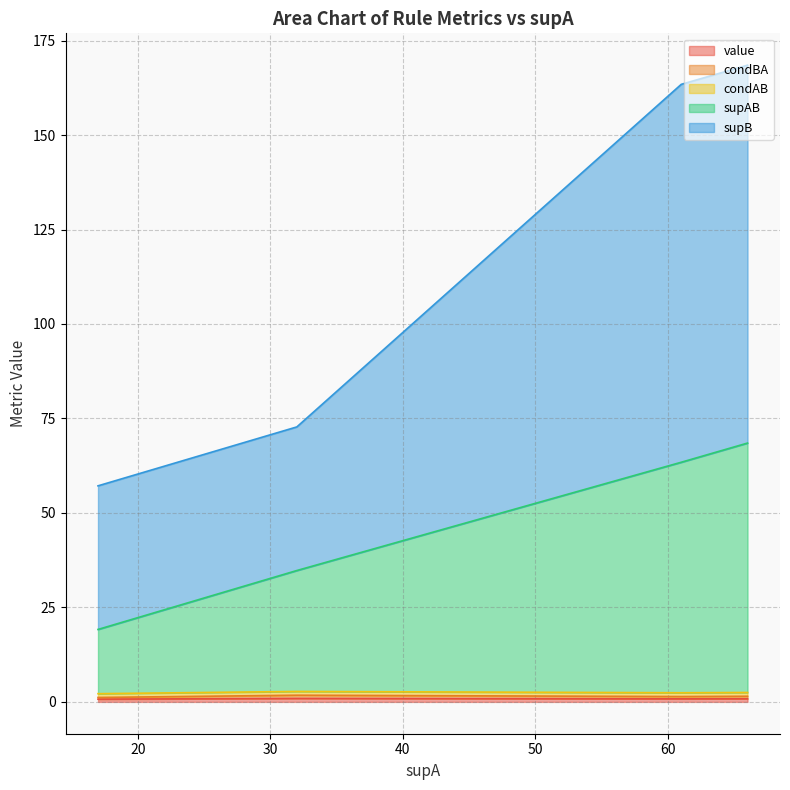

What is the value of the value point at the 14th from the left?

0.7